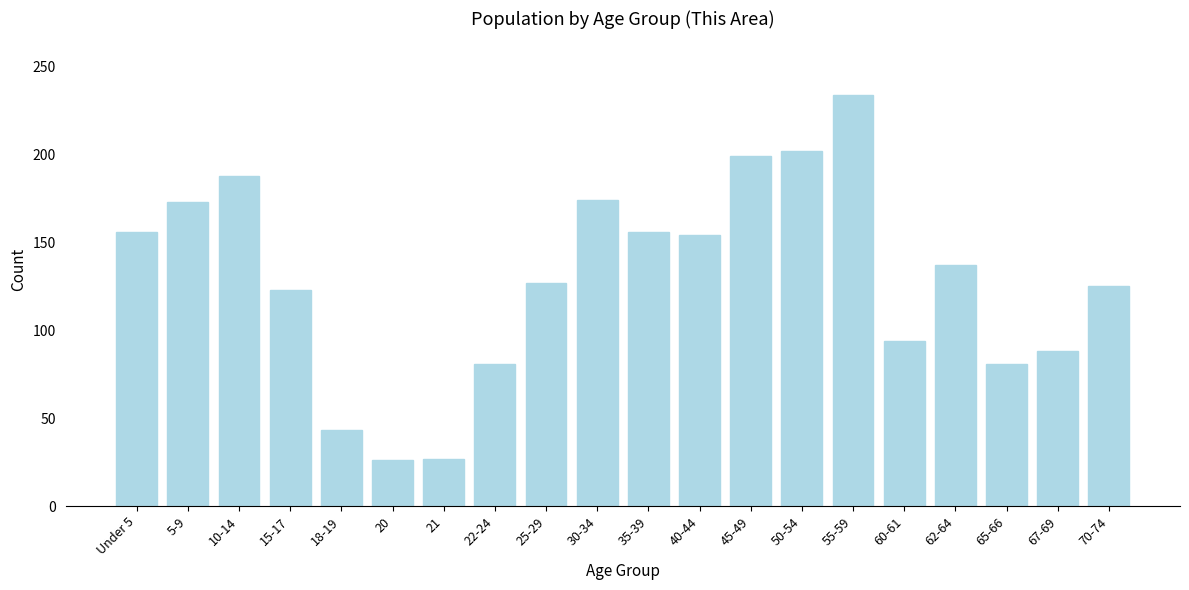

What is the average value?

129